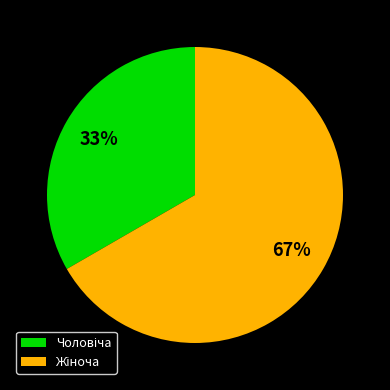

To the nearest percent, what is the average slice percentage?

50%